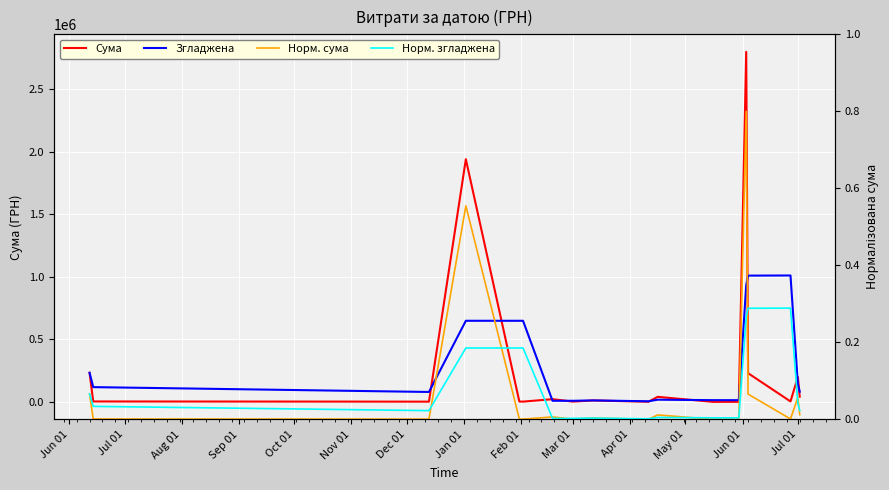

What are all the series names shown in the legend?

Сума, Згладжена, Норм. сума, Норм. згладжена